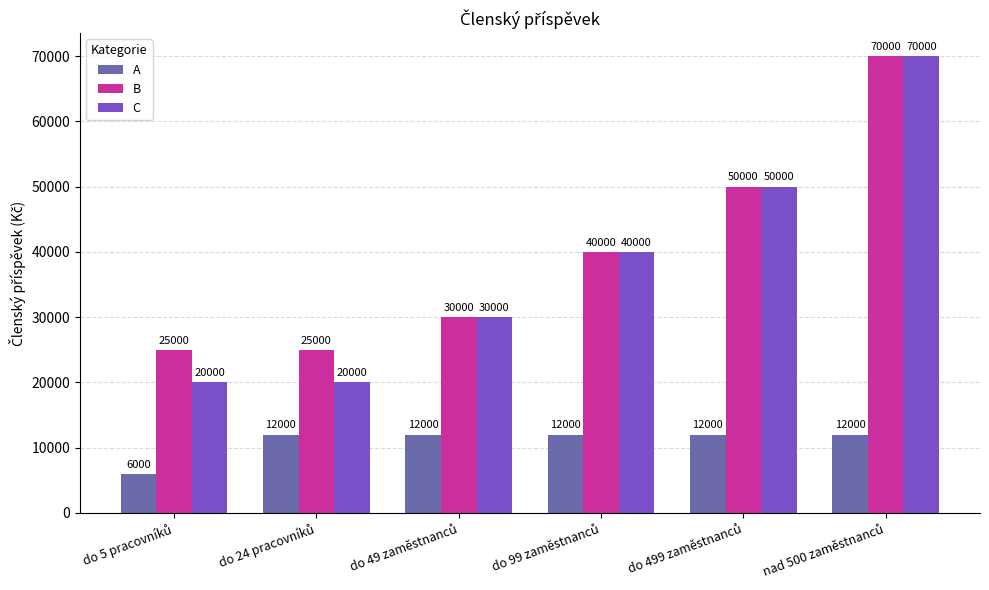

Count the C values in the range 20000 to 50000.

5